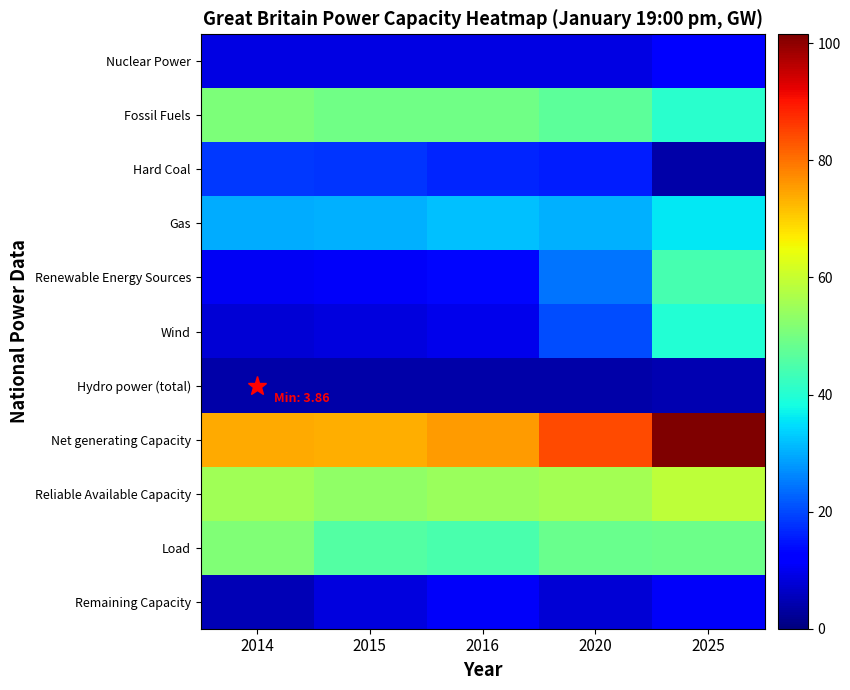

What is the spread (max minus min) of values at 2025?

97.6